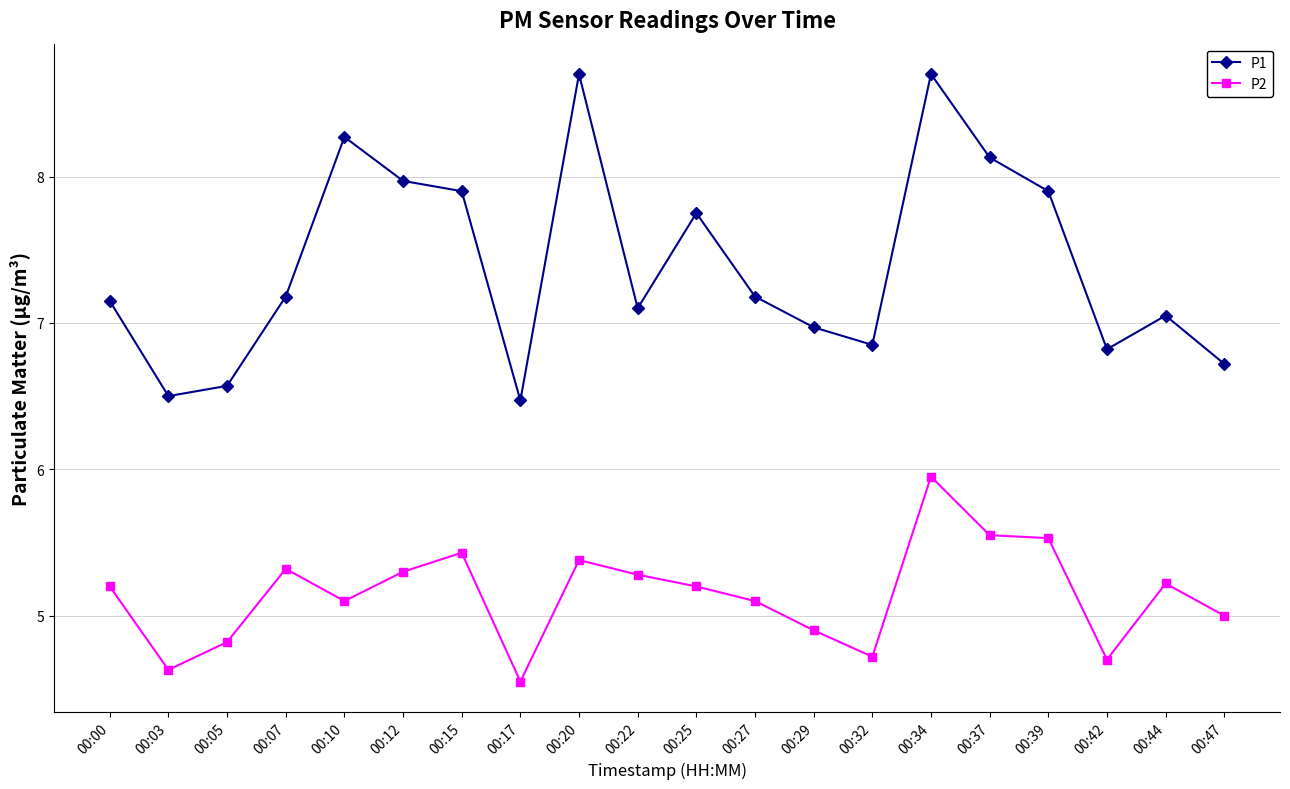

What is the difference between the maximum and minimum values in the P2 series?

1.4